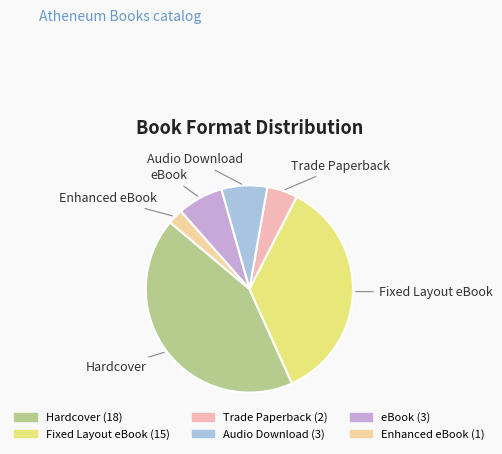

Which slice is the largest?

Hardcover